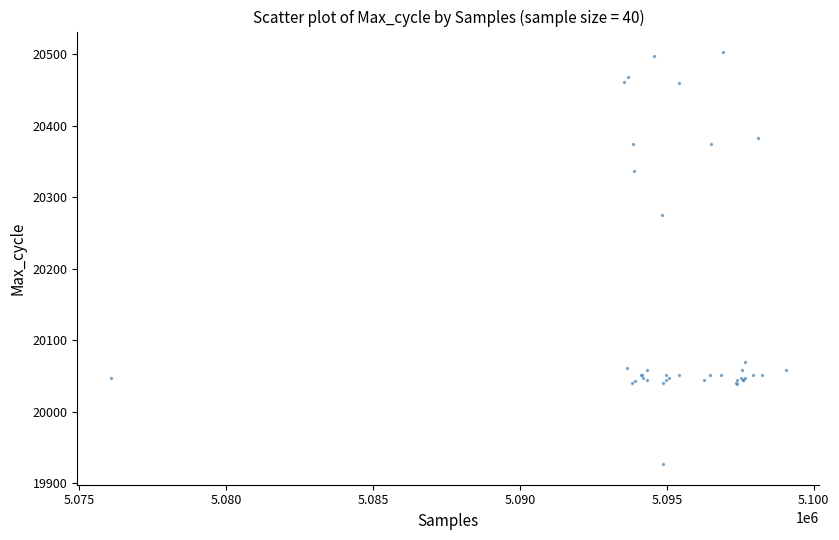

What Y value in the scatter plot is closest to 20215?

20275